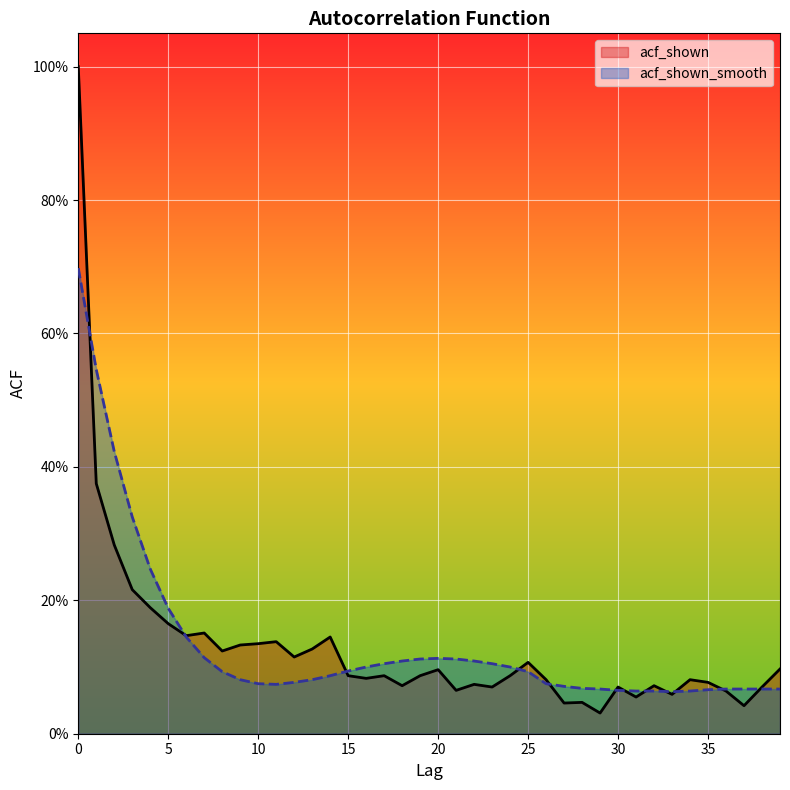

True or false: acf_shown and acf_shown_smooth cross at least once.

True